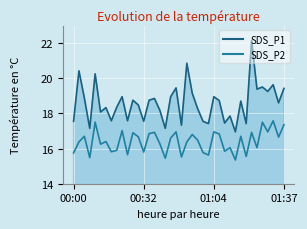

What is the difference between the highest and lowest values at 01:09?

1.6